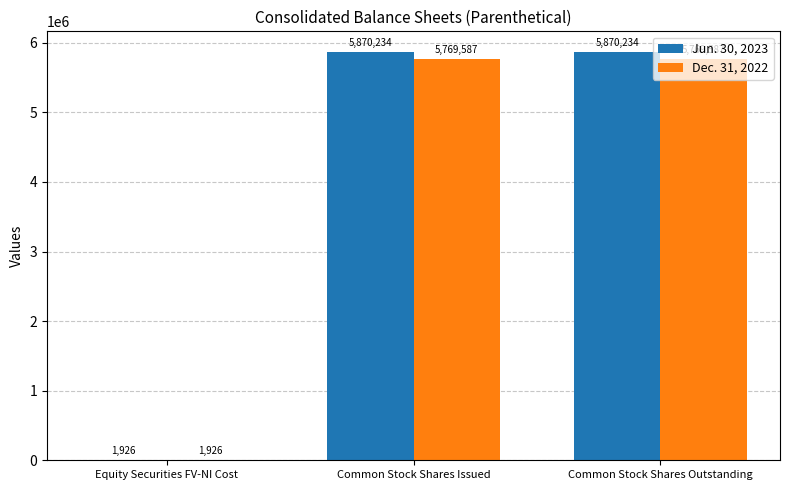

Reading left to right, what are all the values shown in this chart?

Jun. 30, 2023: Equity Securities FV-NI Cost=1926	Common Stock Shares Issued=5870234	Common Stock Shares Outstanding=5870234
Dec. 31, 2022: Equity Securities FV-NI Cost=1926	Common Stock Shares Issued=5769587	Common Stock Shares Outstanding=5769587